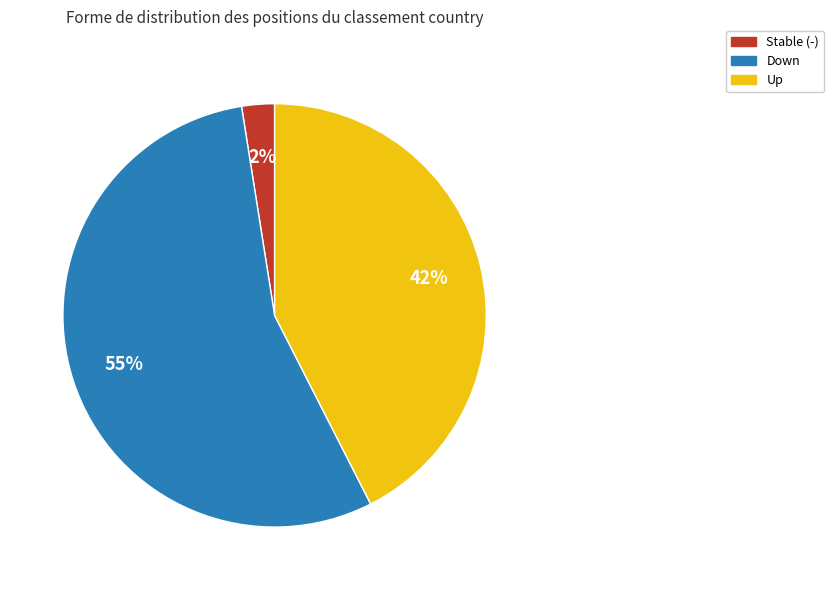

Is there a majority slice in this chart?

Yes